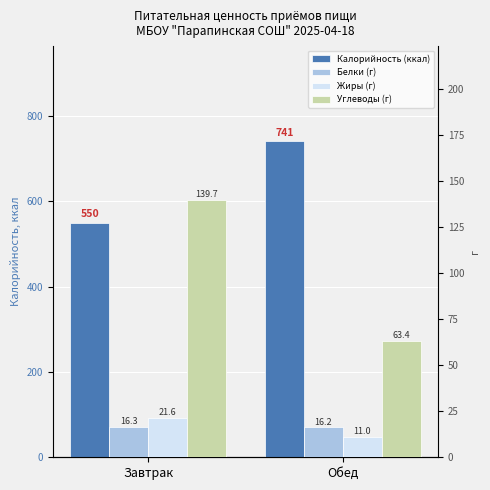

Which category has the highest value in the Углеводы (г) series?

Завтрак